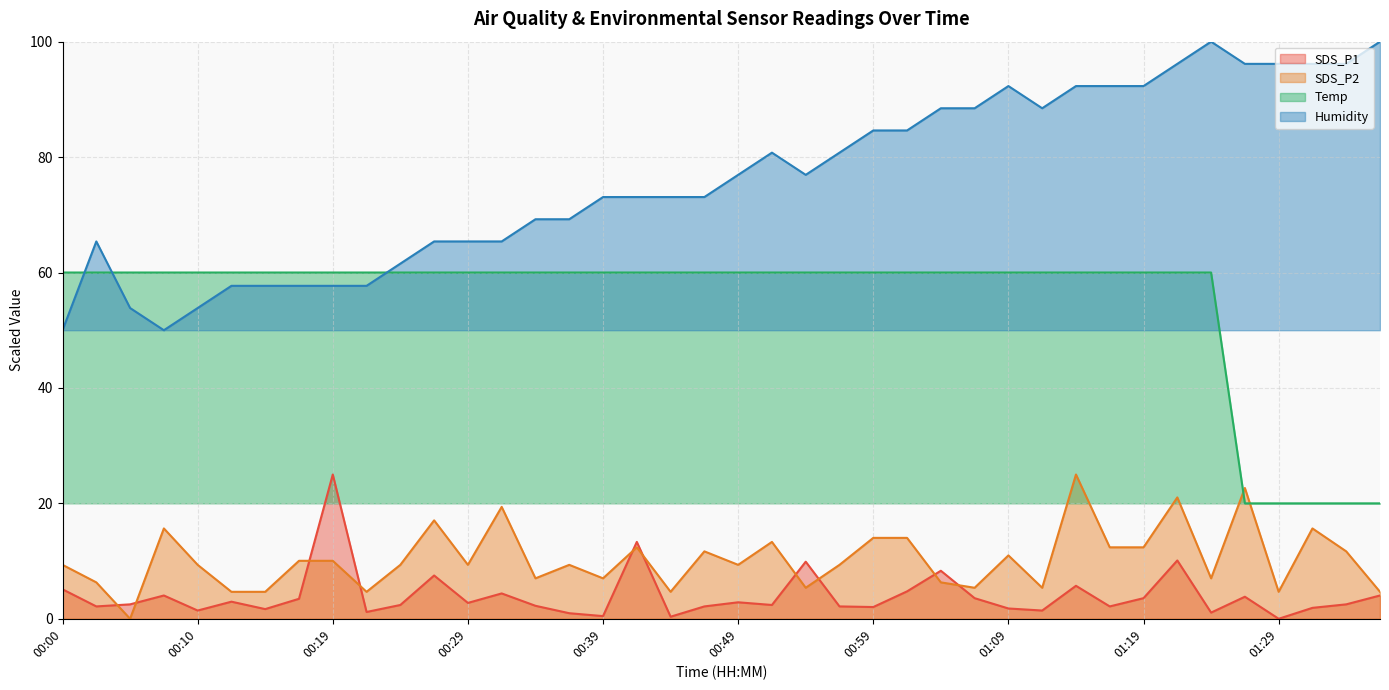

What is the average value of the SDS_P2 series?

10.3